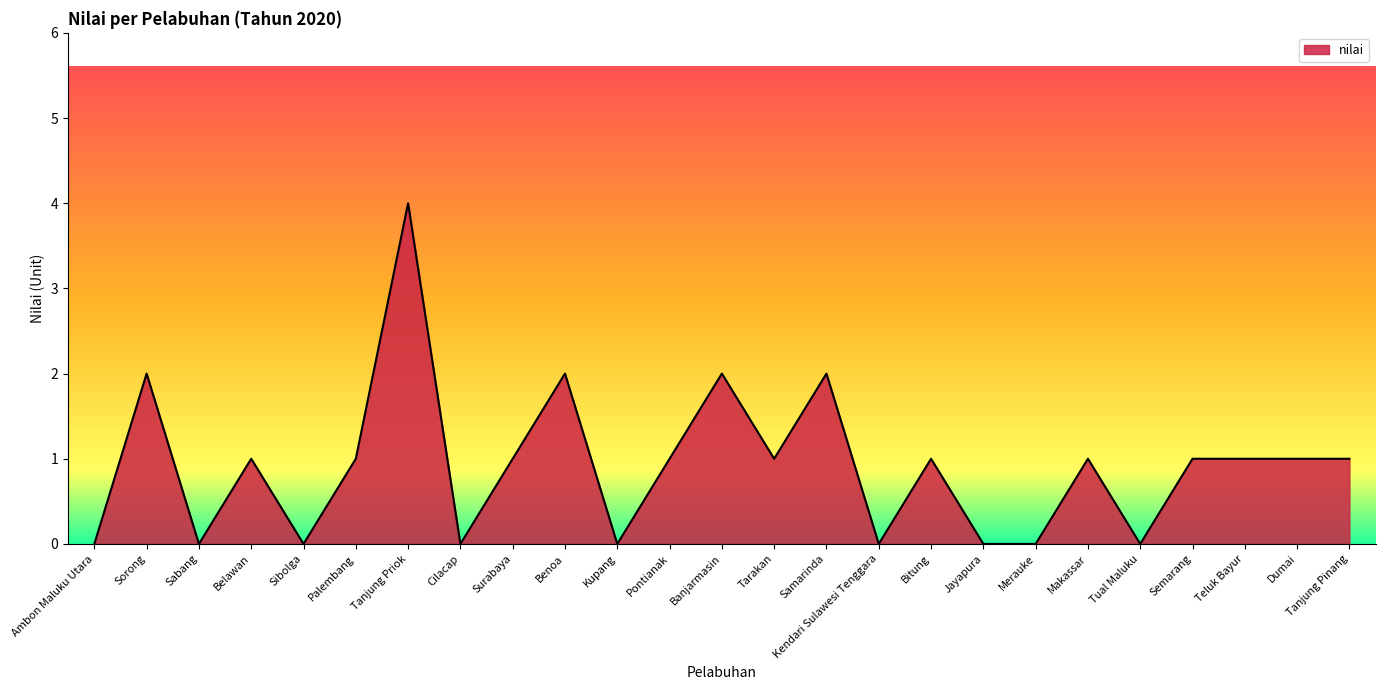

The chart shows a value of 0 at Cilacap. True or false?

True